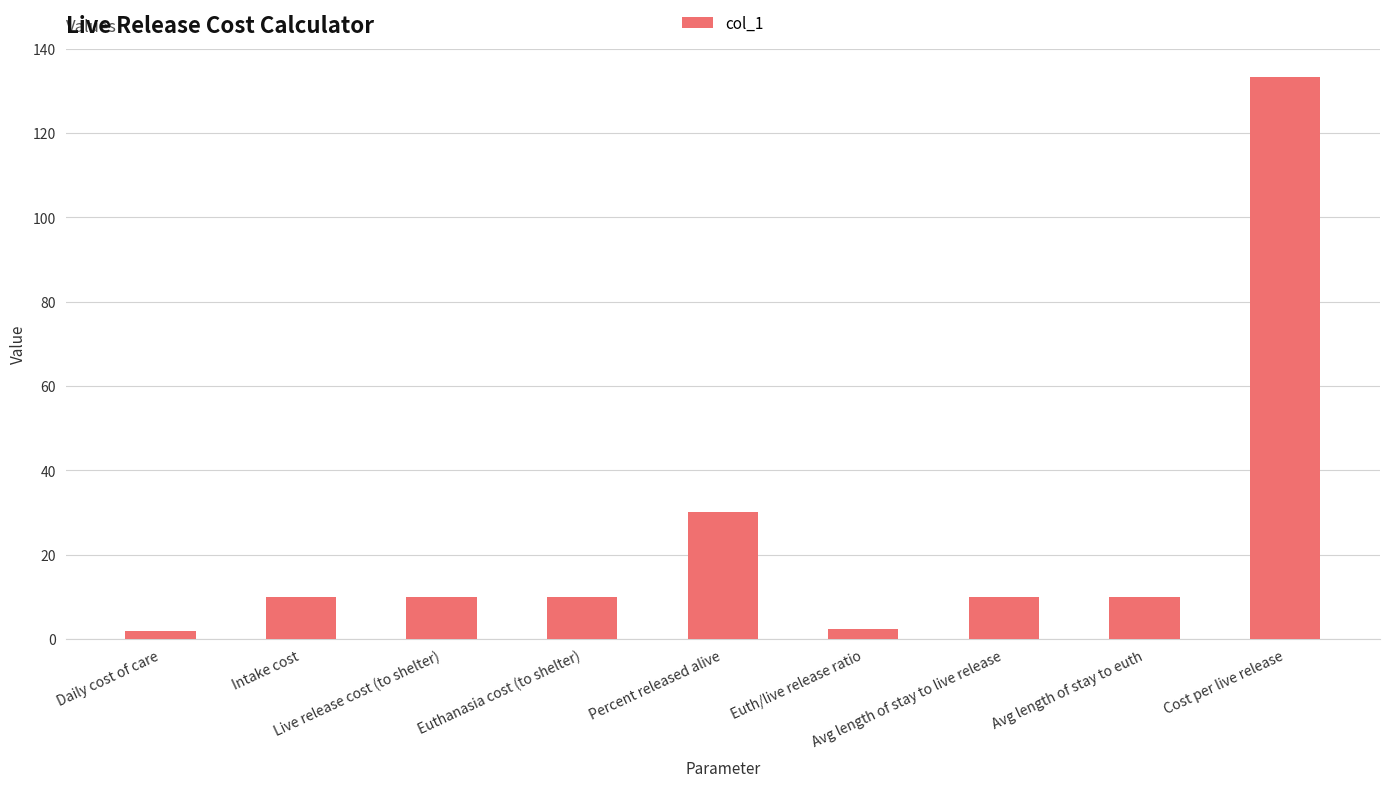

What is the smallest value displayed?

2.0